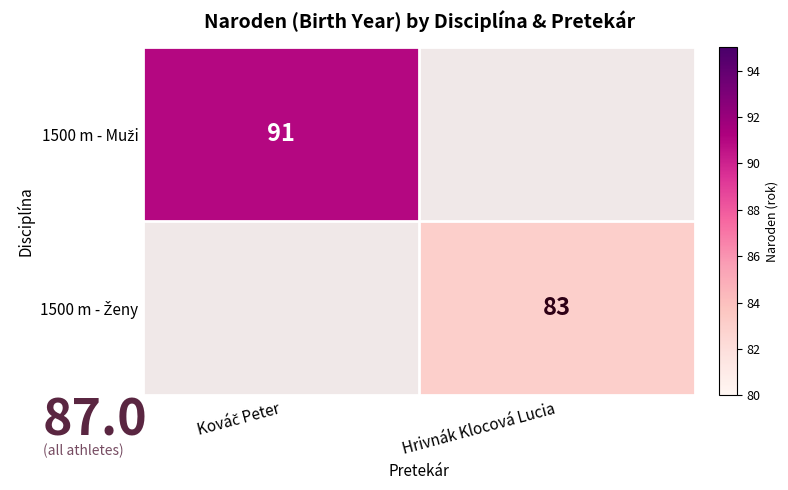

The value of 1500 m - Muži at Kováč Peter is 91.0. True or false?

True